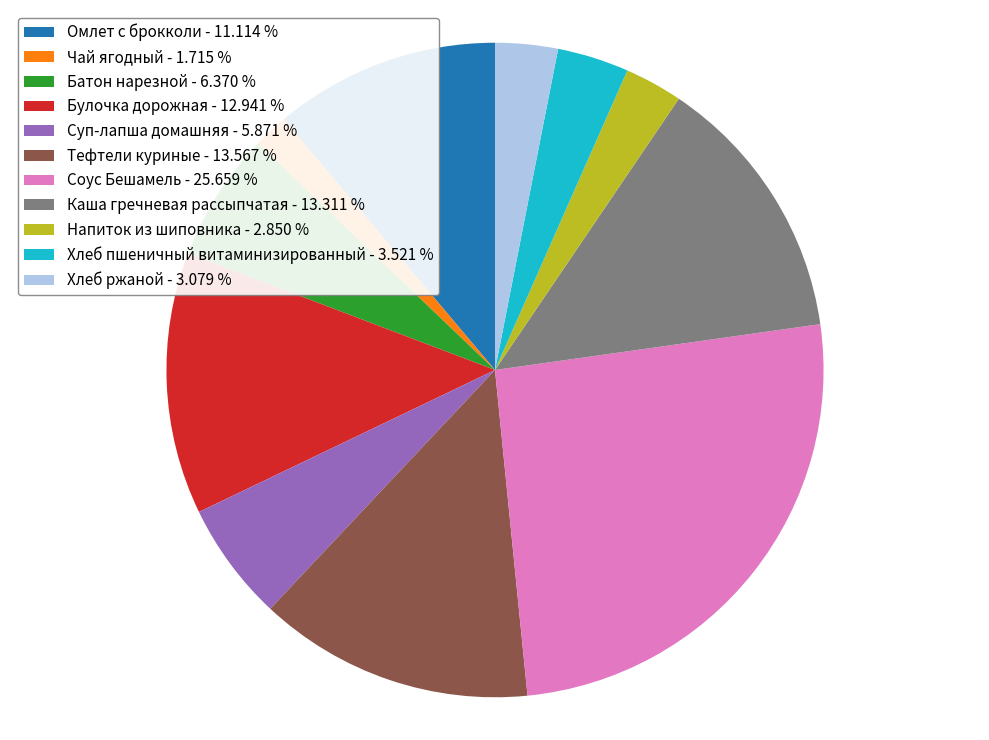

Is the sum of Каша гречневая рассыпчатая - 13.311 % and Булочка дорожная - 12.941 % greater than half?

No